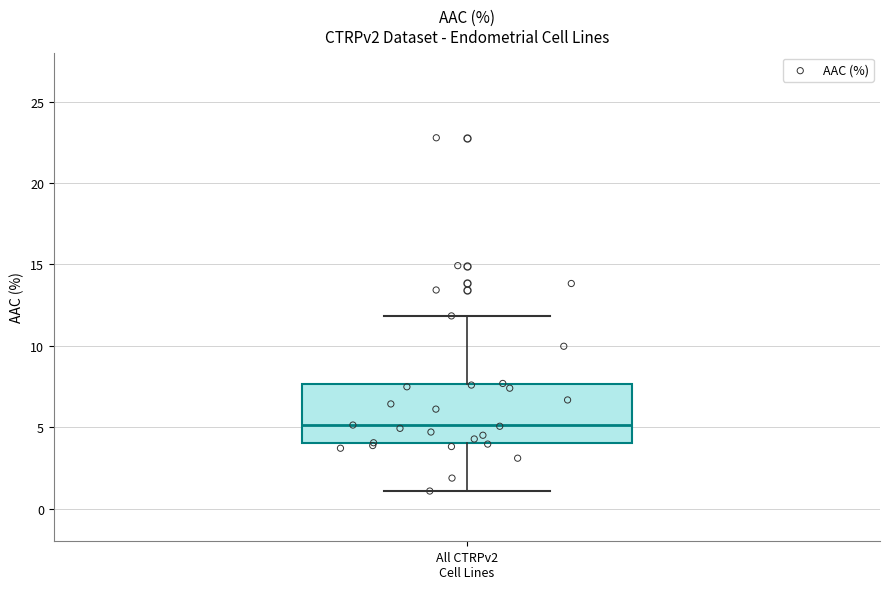

Transcribe this box plot: give where the median line is, the range the box spans, and where the two whiskers end, as read against the y-axis. The values are not printed on the chart, so give them approximately, as read against the axis.

median 5.0, box 4.0 to 7.5, whiskers 1.0 to 12.0